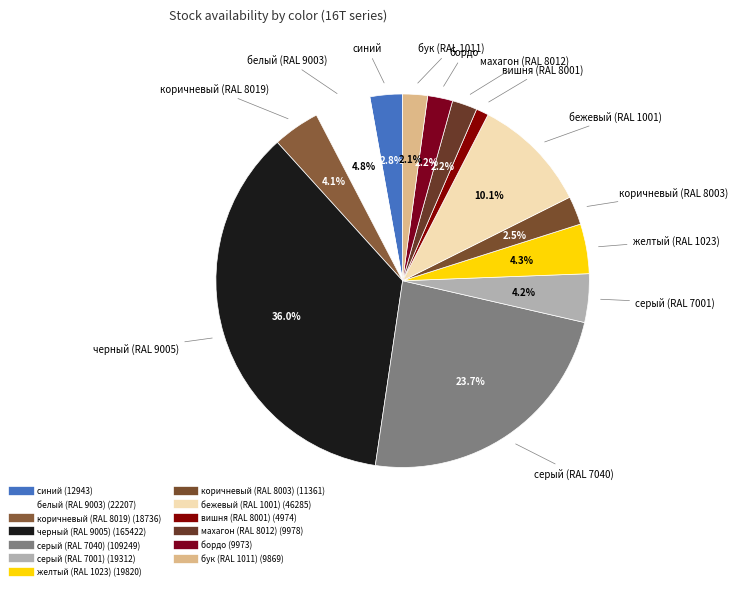

Which slice is the largest?

черный (RAL 9005)